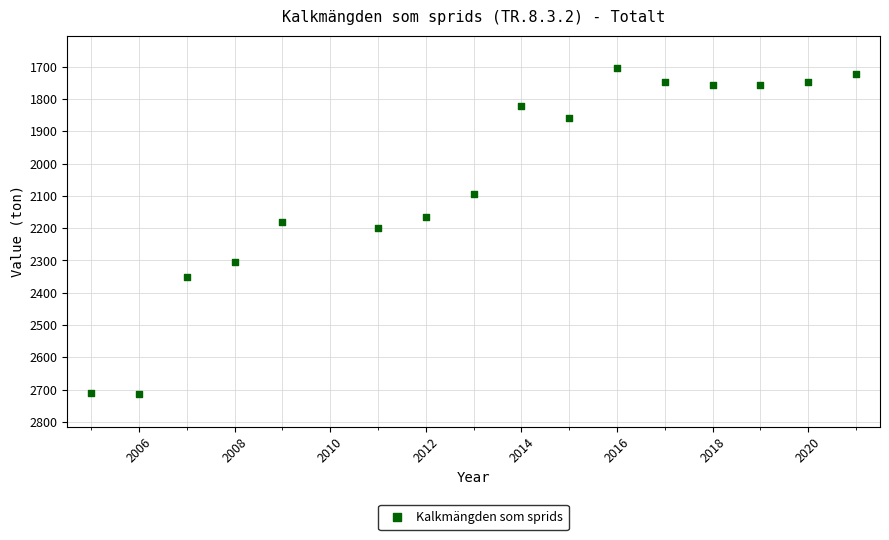

What is the range of X values (max minus min)?

16